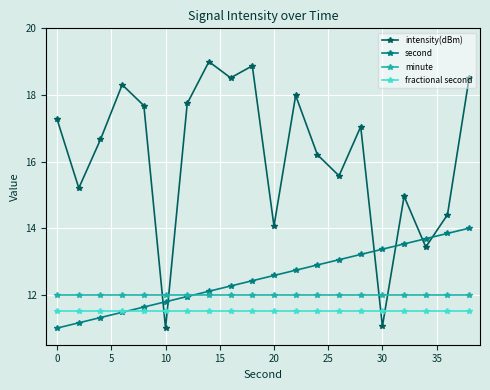

Which series has the largest total across all categories?

intensity(dBm)